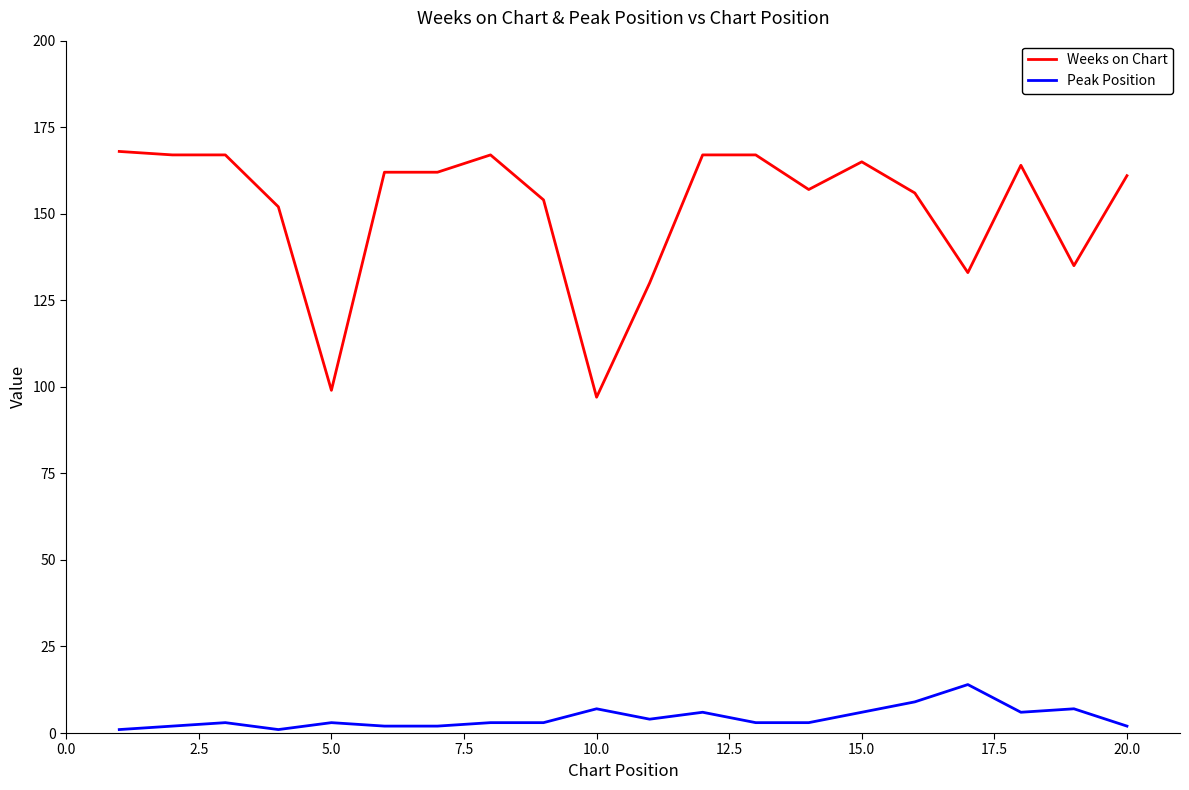

What is the difference between the maximum and minimum values in the Peak Position series?

13